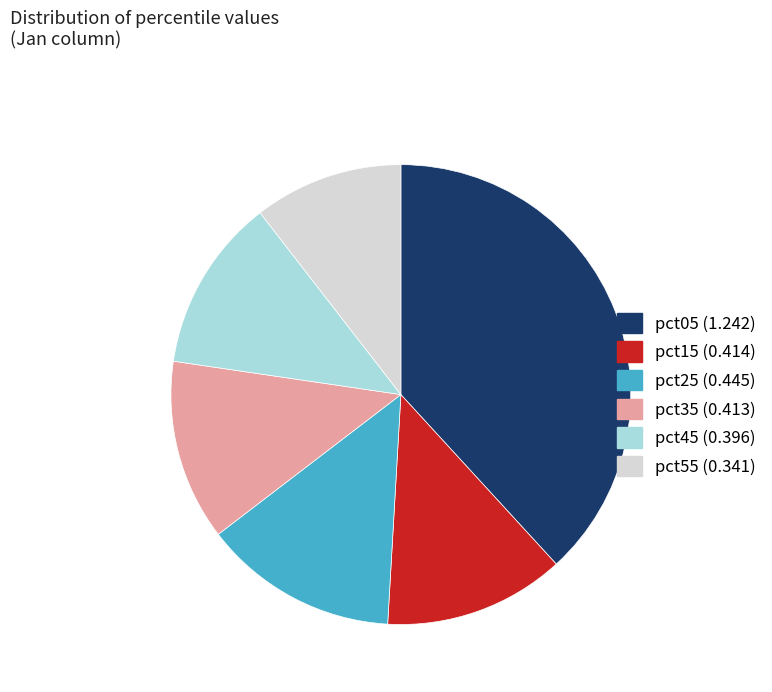

How many slices are in this pie chart?

6